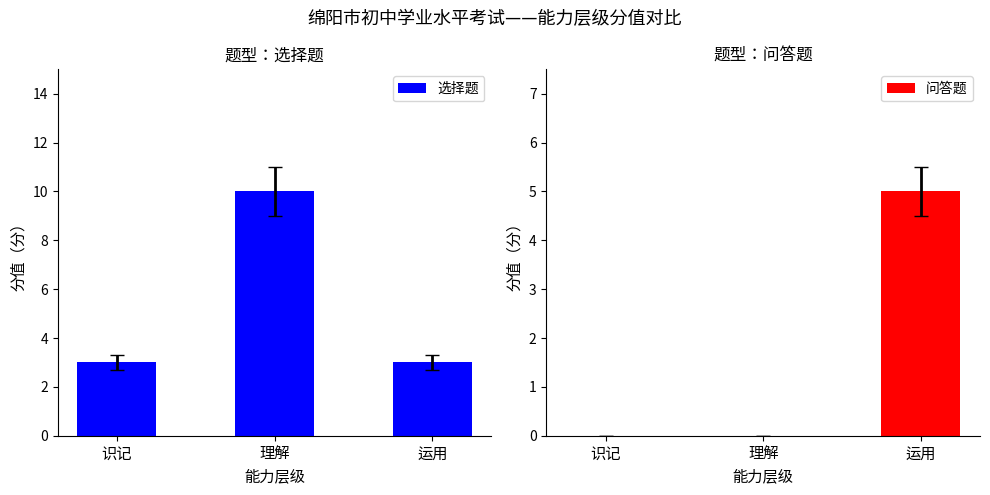

How many data points in 选择题 are above 3?

1